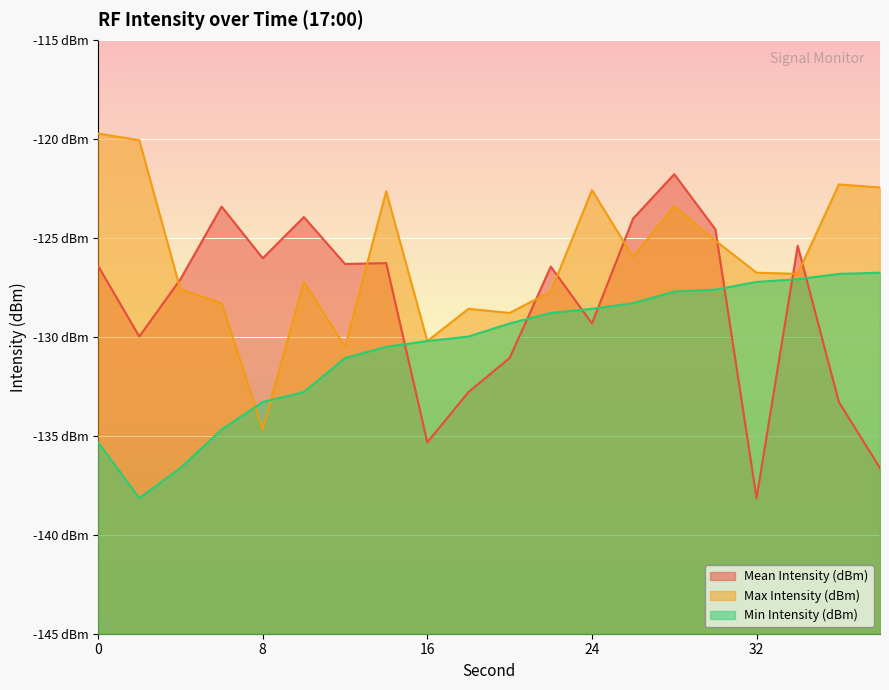

Reading left to right, extract all data points from this chart.

Mean Intensity (dBm): -126.4	-130.0	-127.1	-123.4	-126.0	-124.0	-126.3	-126.3	-135.3	-132.8	-131.1	-126.5	-129.3	-124.0	-121.8	-124.6	-138.1	-125.4	-133.3	-136.6
Max Intensity (dBm): -119.7	-120.1	-127.6	-128.3	-134.7	-127.2	-130.5	-122.7	-130.2	-128.6	-128.8	-127.7	-122.6	-126.0	-123.4	-125.1	-126.8	-126.8	-122.3	-122.5
Min Intensity (dBm): -135.3	-138.1	-136.6	-134.7	-133.3	-132.8	-131.1	-130.5	-130.2	-130.0	-129.3	-128.8	-128.6	-128.3	-127.7	-127.6	-127.2	-127.1	-126.8	-126.8